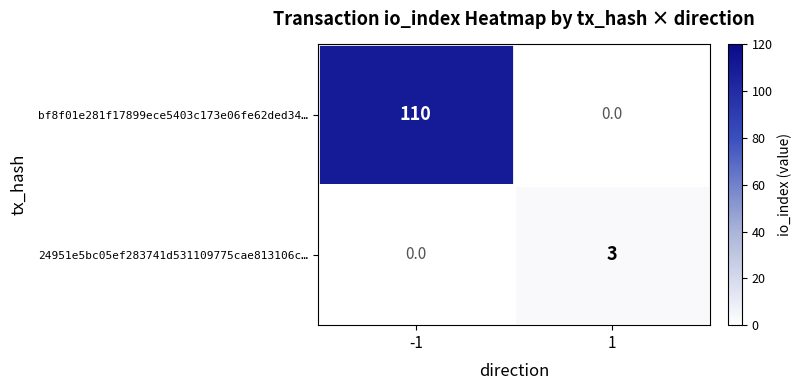

What is the total value across all series at 1?

3